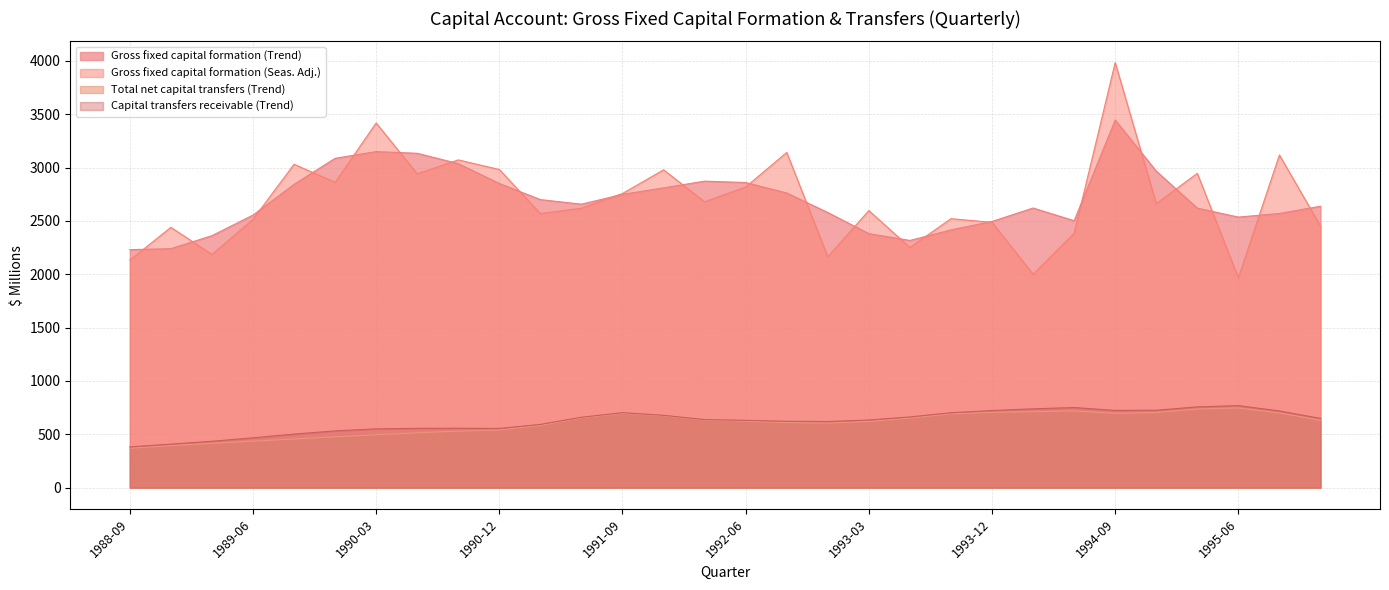

Is it true that Gross fixed capital formation (Trend) equals 960 at 1993-12?

False